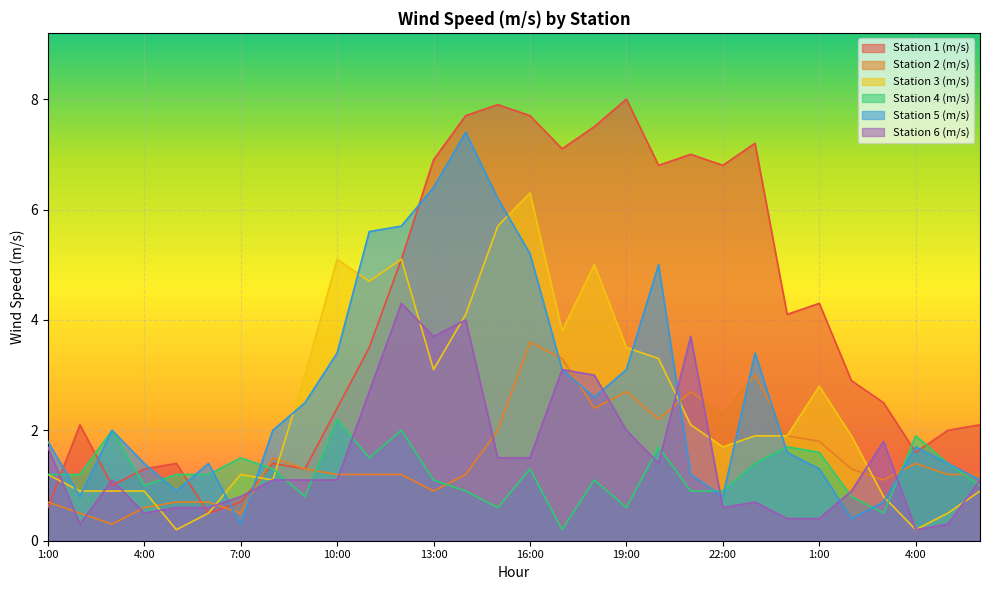

True or false: Station 3 (m/s) has more than 2 interior local peaks.

True